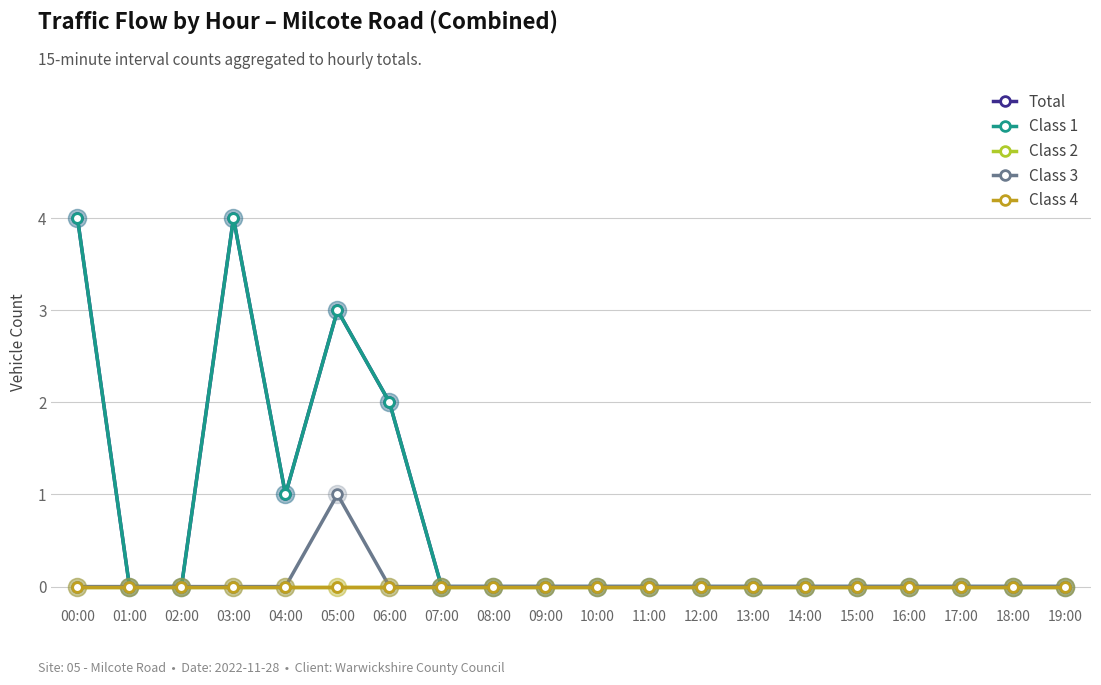

Which category has the lowest value across all series?

01:00